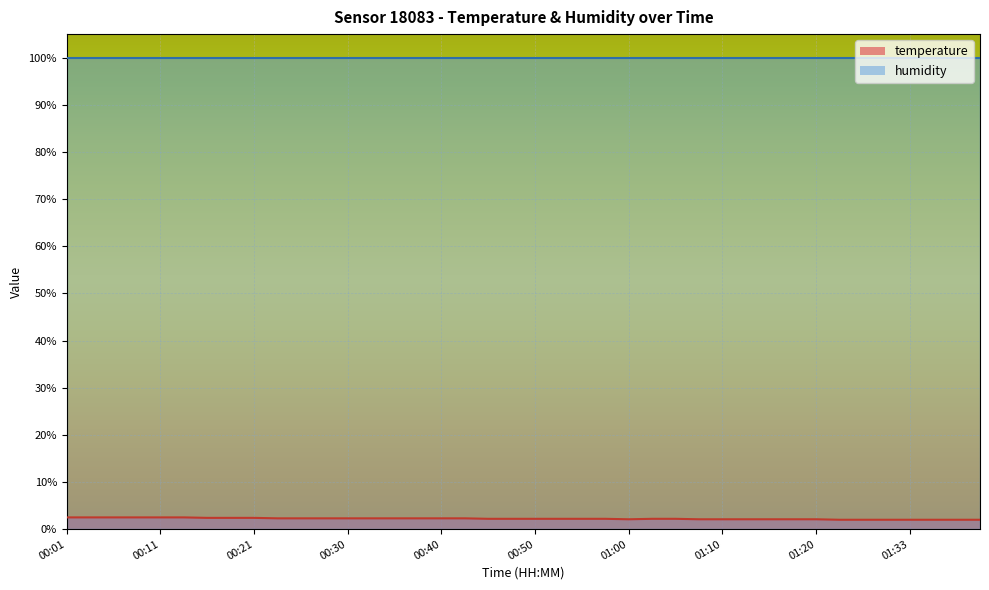

Count the values in the range 2 to 3.

40